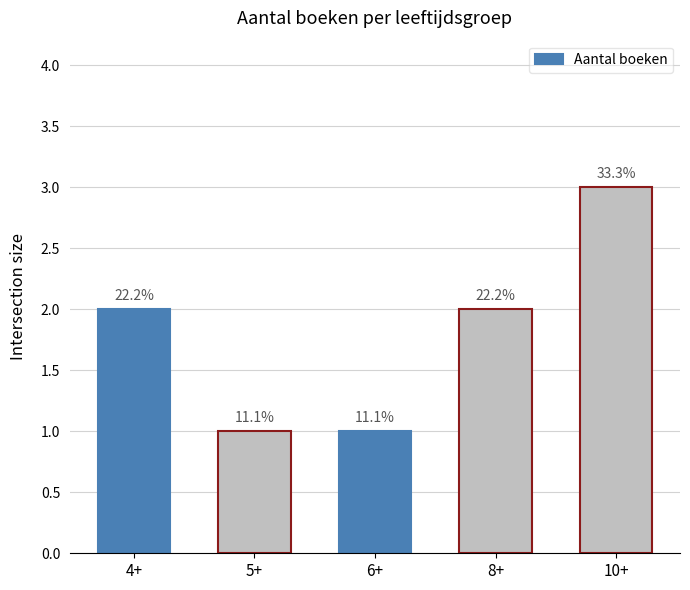

What position from the right is 5+?

4